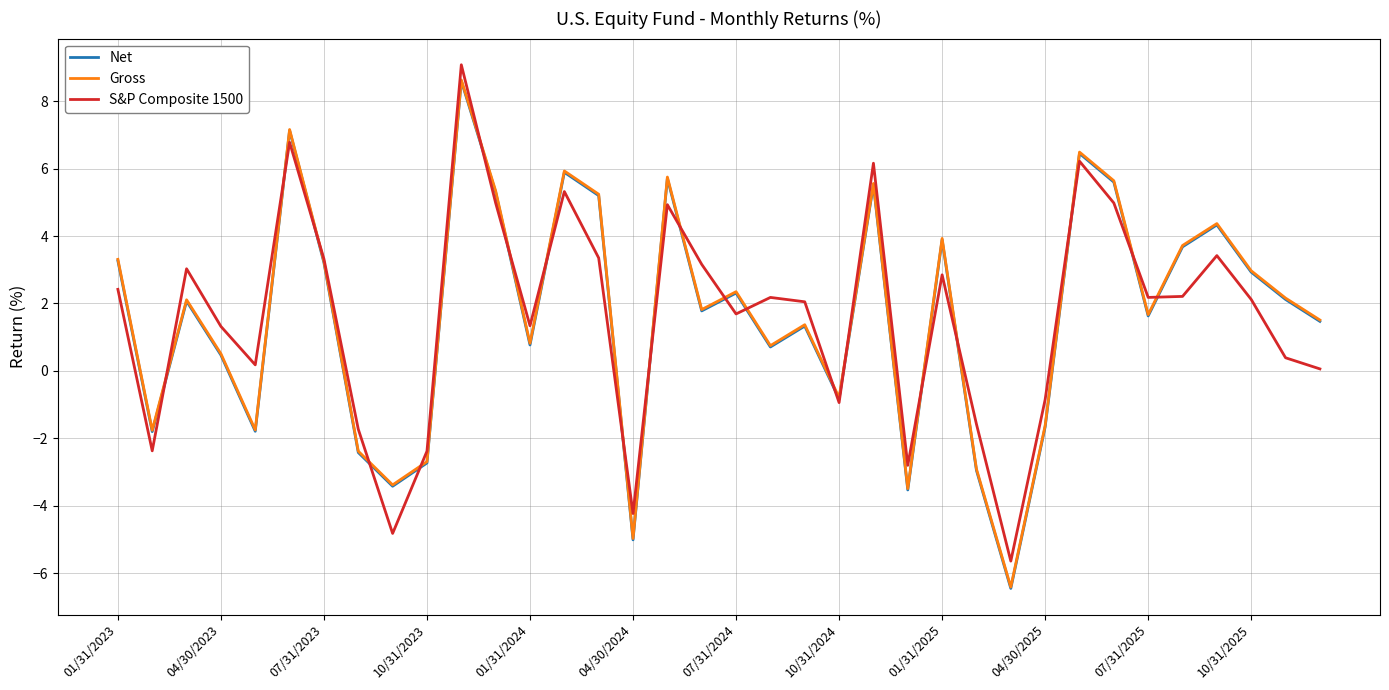

How many interior local valleys does the Gross series have?

11